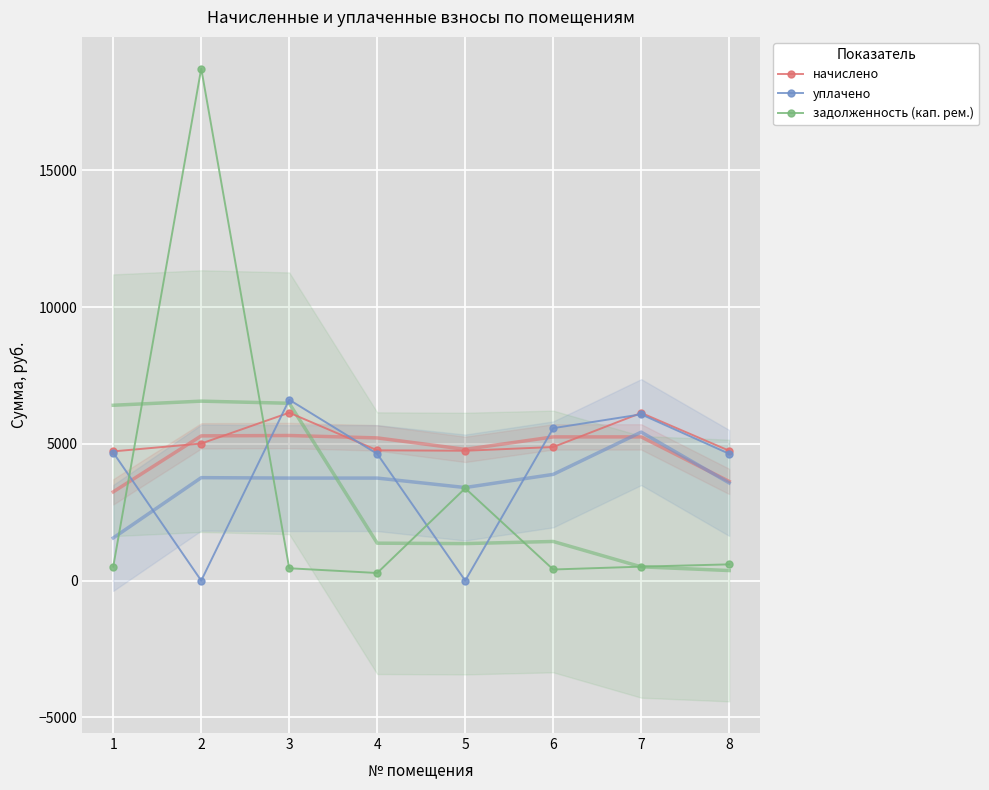

What is the difference between the начислено values at 8 and 2?

263.8